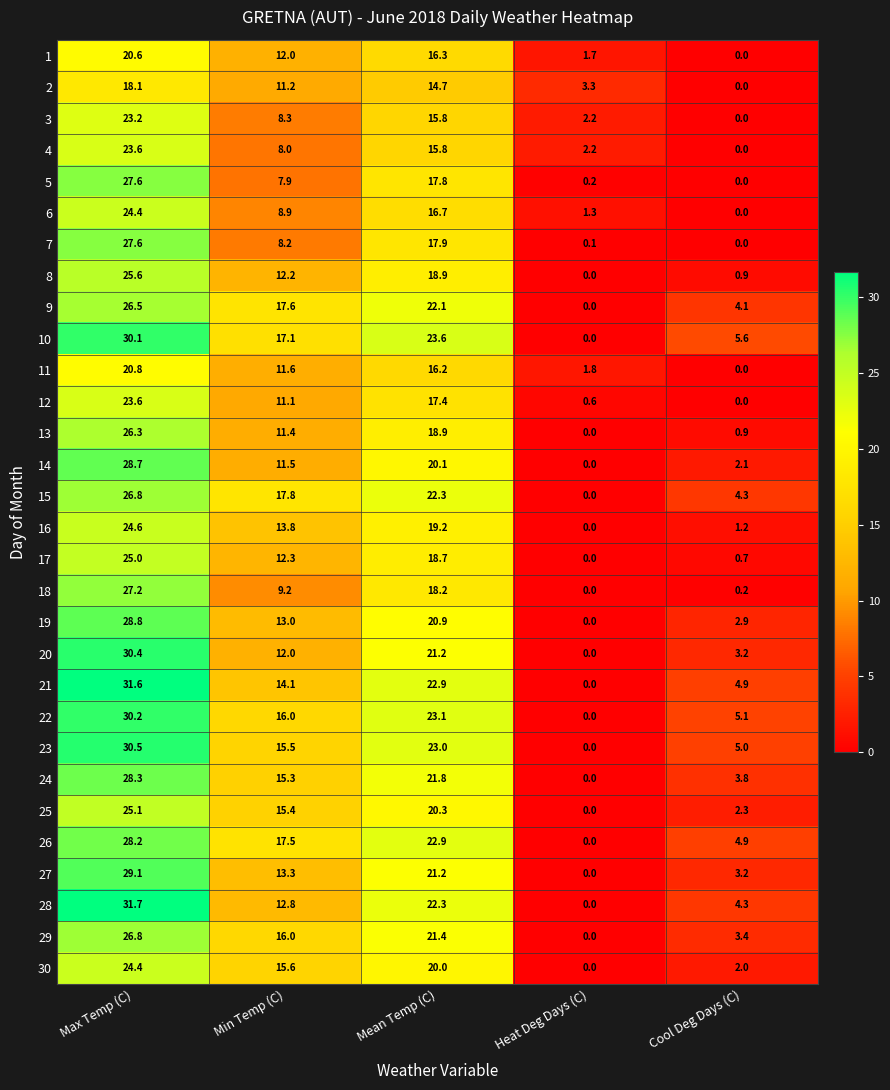

What is the greatest value displayed?

31.7